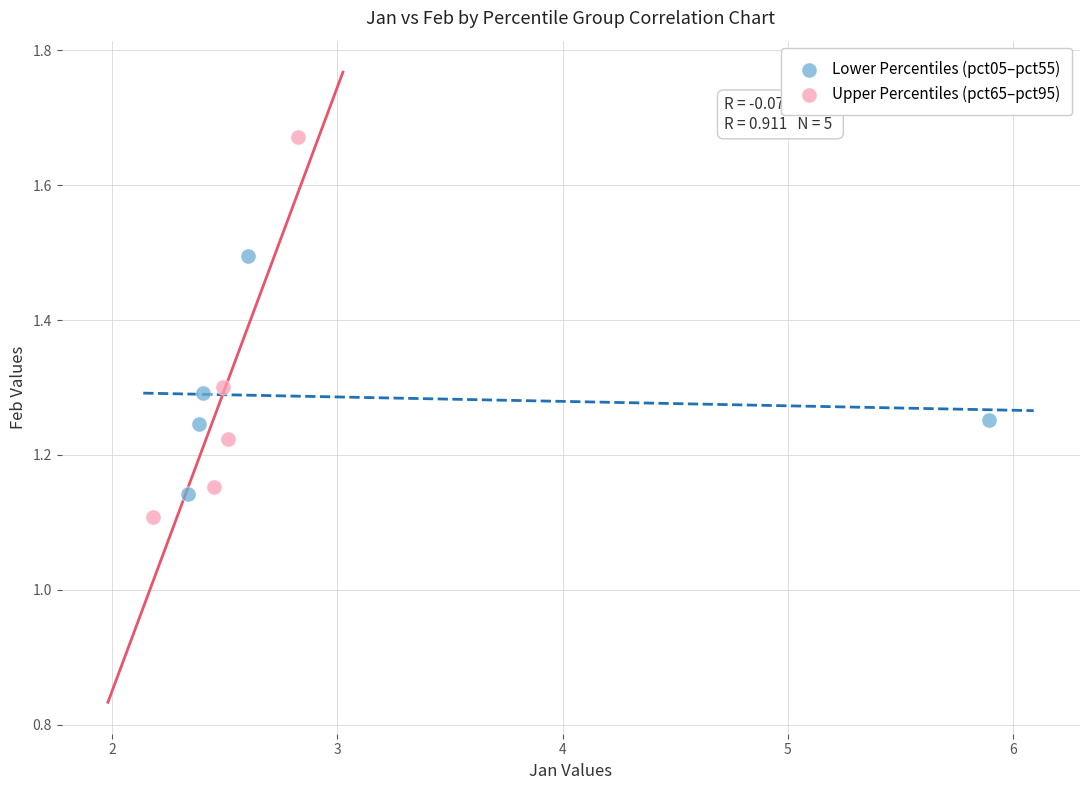

Which series contains the lowest Y value?

Upper Percentiles (pct65–pct95)